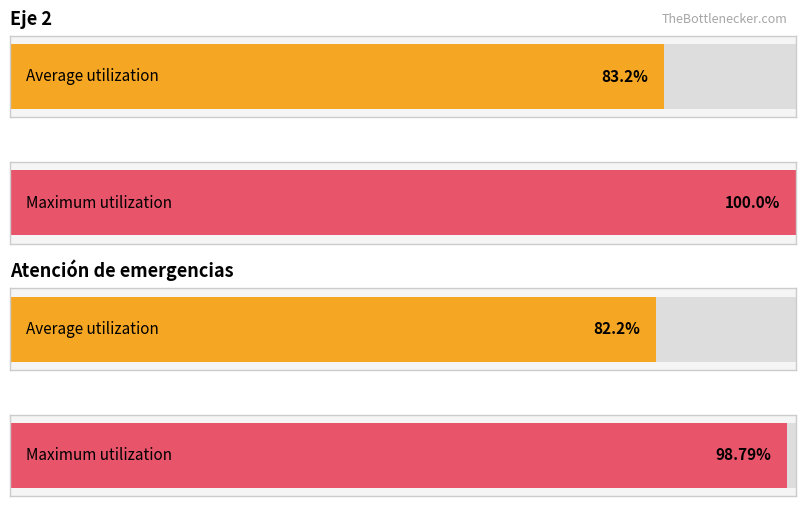

The chart shows a value of 8 at ID 5. True or false?

False